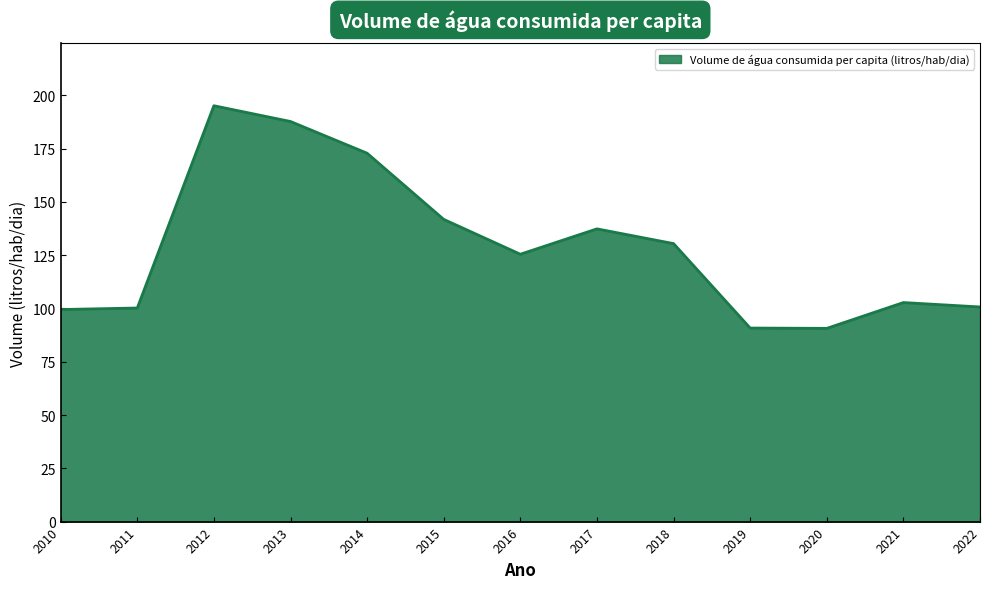

Which has a higher value, 2012 or 2020?

2012